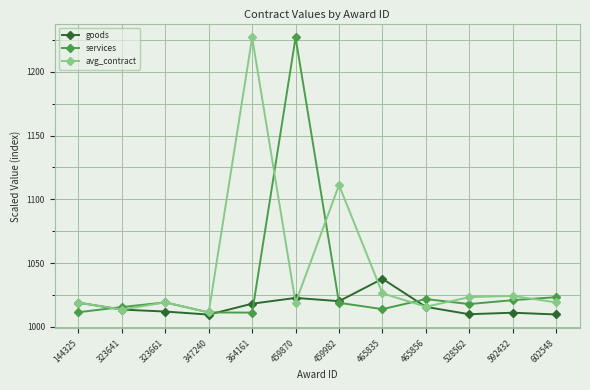

What is the value of the services point at the 4th from the left?

1011.4